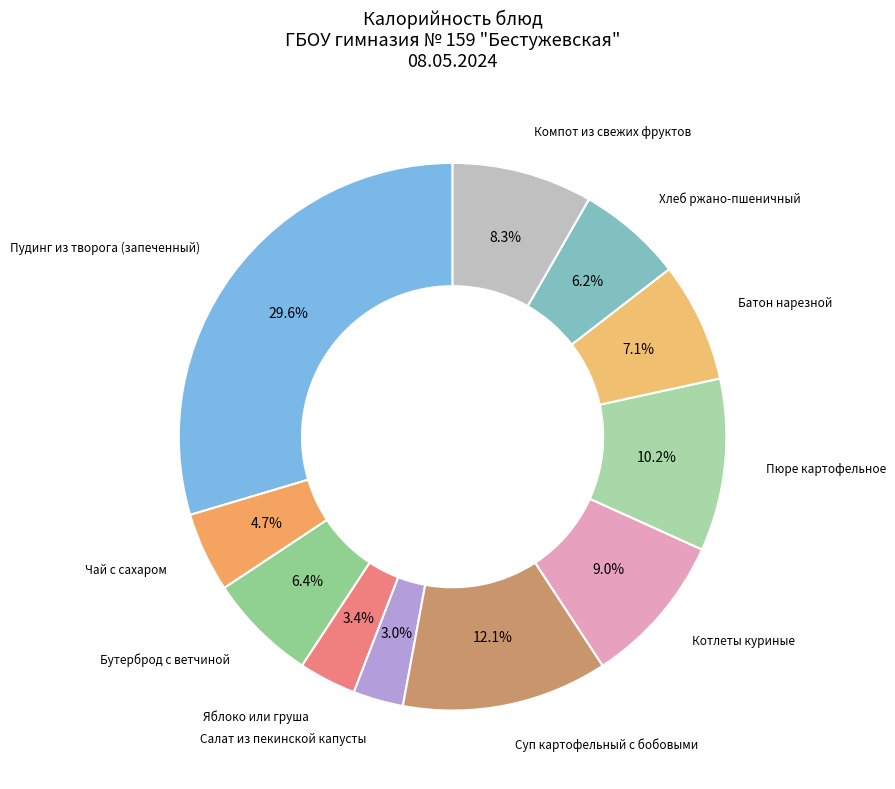

Which category has the smallest portion of the pie?

Салат из пекинской капусты